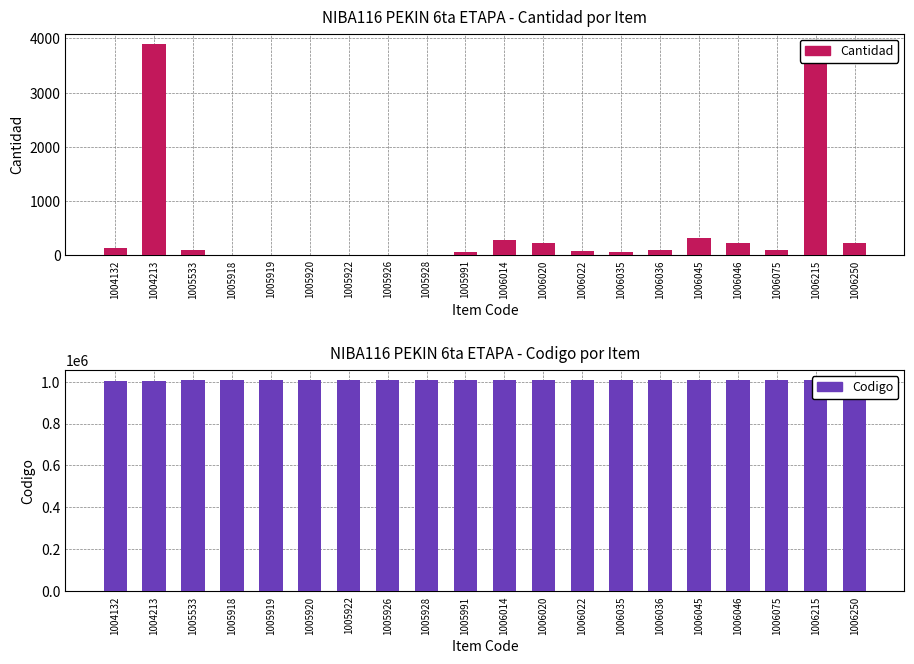

What is the greatest value displayed?

1006250